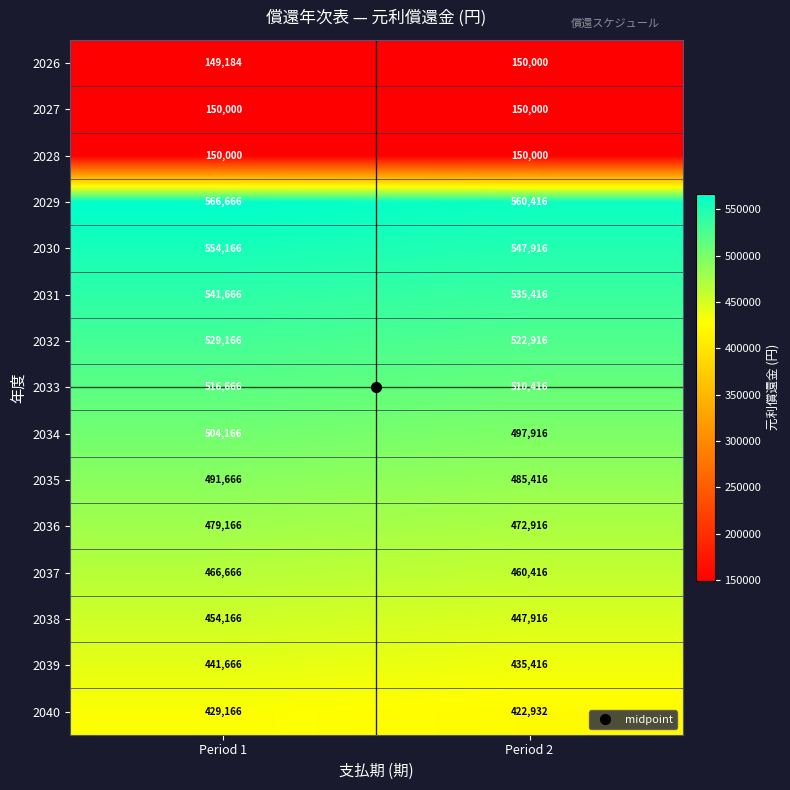

At how many categories does at least one series exceed 456124?

2